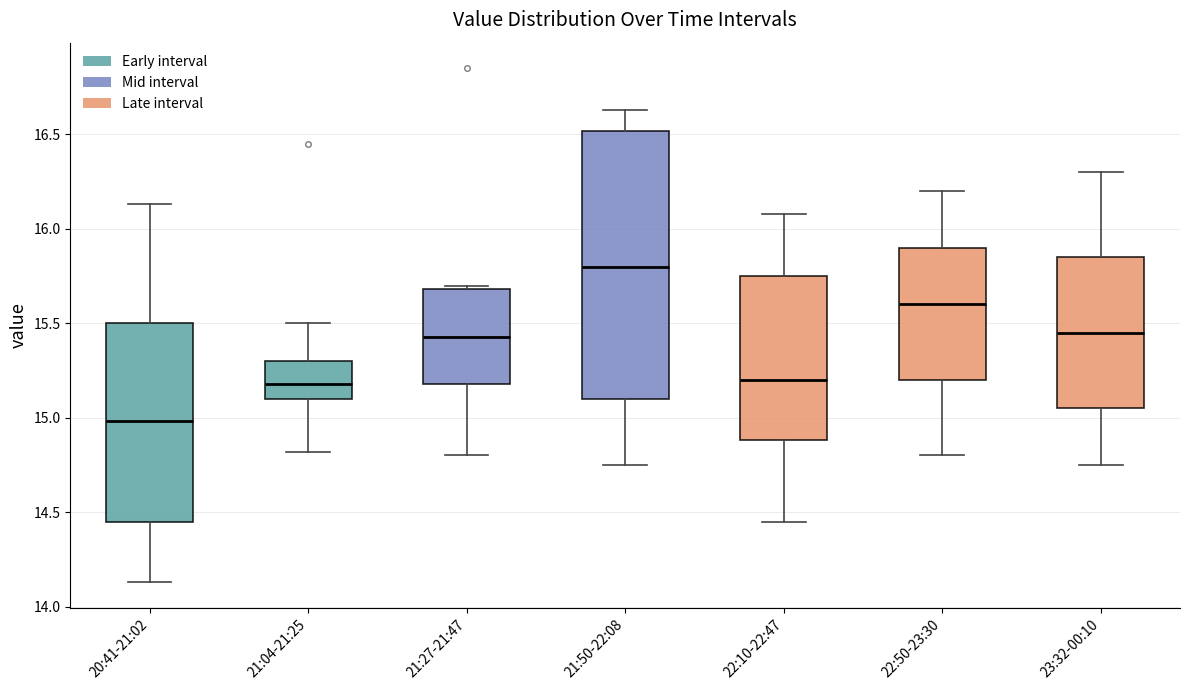

Reading left to right, transcribe this box plot: for each box, give where its median line is, the range the box spans, and where its two whiskers end, as read against the y-axis. The values are not printed on the chart, so give them approximately, as read against the axis.

20:41-21:02: median 15.00, box 14.45 to 15.50, whiskers 14.15 to 16.15
21:04-21:25: median 15.20, box 15.10 to 15.30, whiskers 14.80 to 15.50
21:27-21:47: median 15.45, box 15.20 to 15.70, whiskers 14.80 to 15.70 (just above the box's upper edge)
21:50-22:08: median 15.80, box 15.10 to 16.50, whiskers 14.75 to 16.65
22:10-22:47: median 15.20, box 14.90 to 15.75, whiskers 14.45 to 16.10
22:50-23:30: median 15.60, box 15.20 to 15.90, whiskers 14.80 to 16.20
23:32-00:10: median 15.45, box 15.05 to 15.85, whiskers 14.75 to 16.30